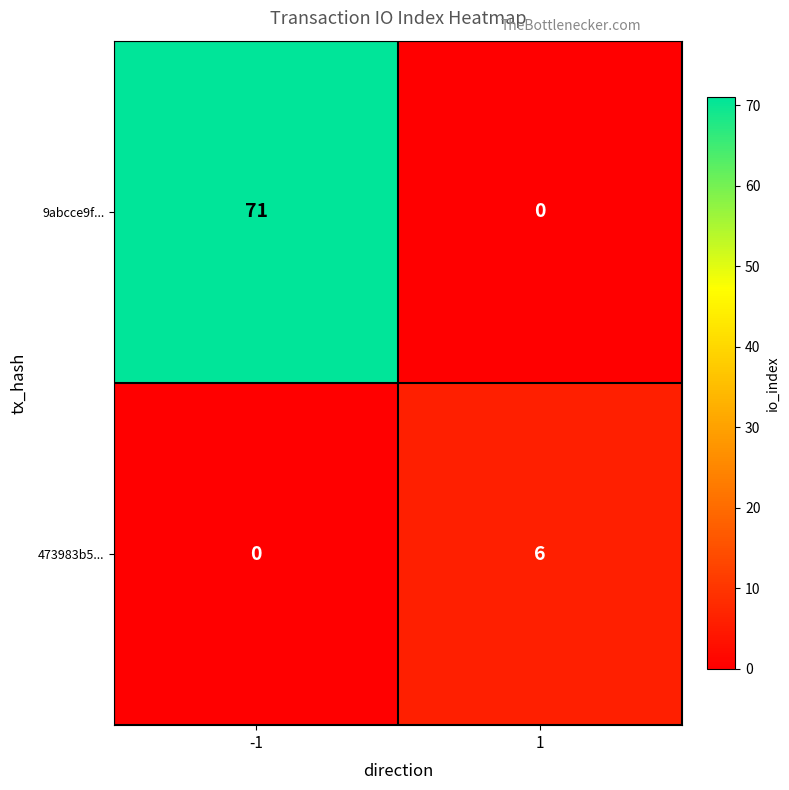

What is the sum of the 9abcce9f... values at 1 and -1?

71